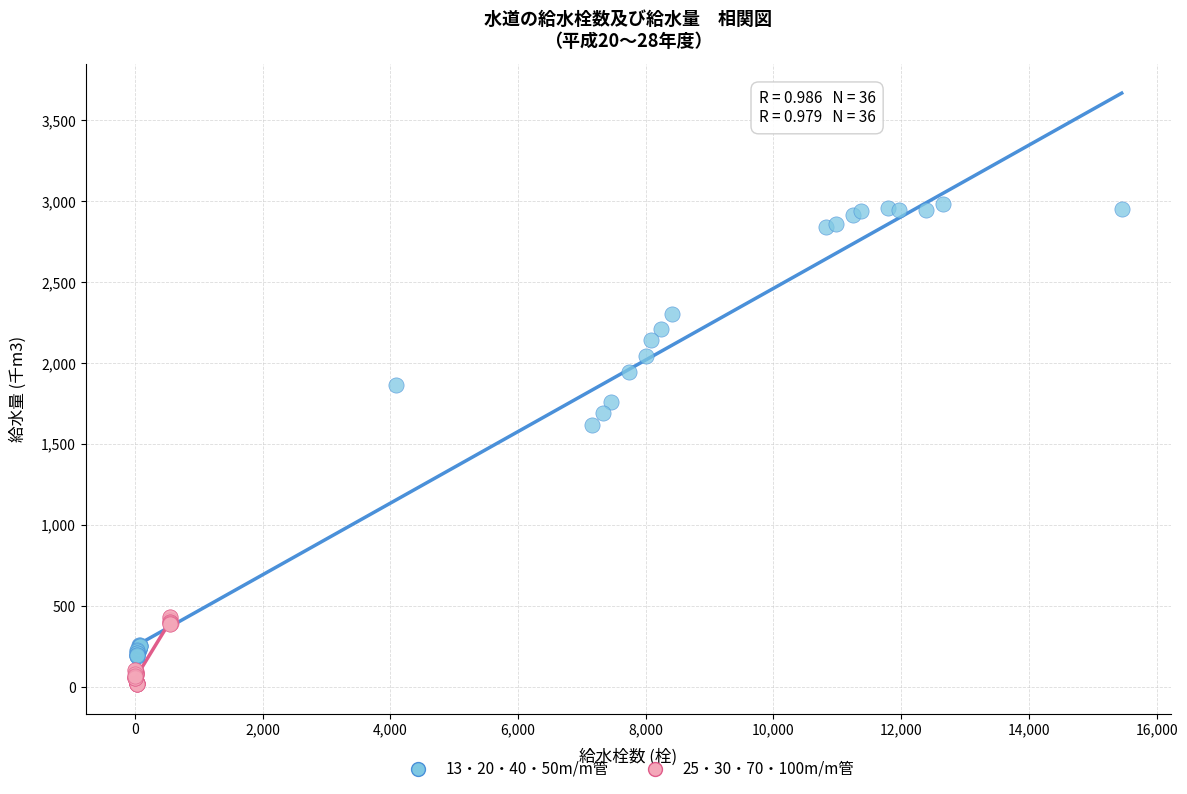

Which series has the widest spread of Y values?

13・20・40・50m/m管